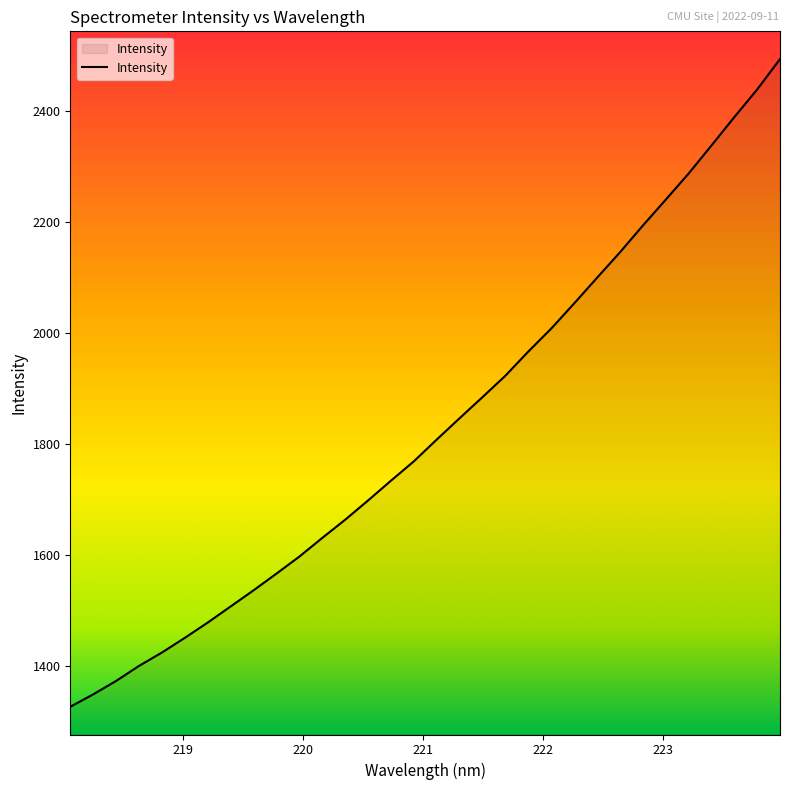

Reading left to right, what are all the values shown in this chart?

1325.6	1348.0	1372.2	1399.4	1423.5	1450.0	1477.6	1506.7	1535.8	1565.9	1596.7	1630.4	1663.2	1698.0	1733.7	1768.6	1807.9	1846.4	1884.5	1923.1	1966.7	2008.1	2053.4	2099.7	2145.5	2193.8	2240.5	2287.6	2338.2	2389.5	2439.4	2494.3